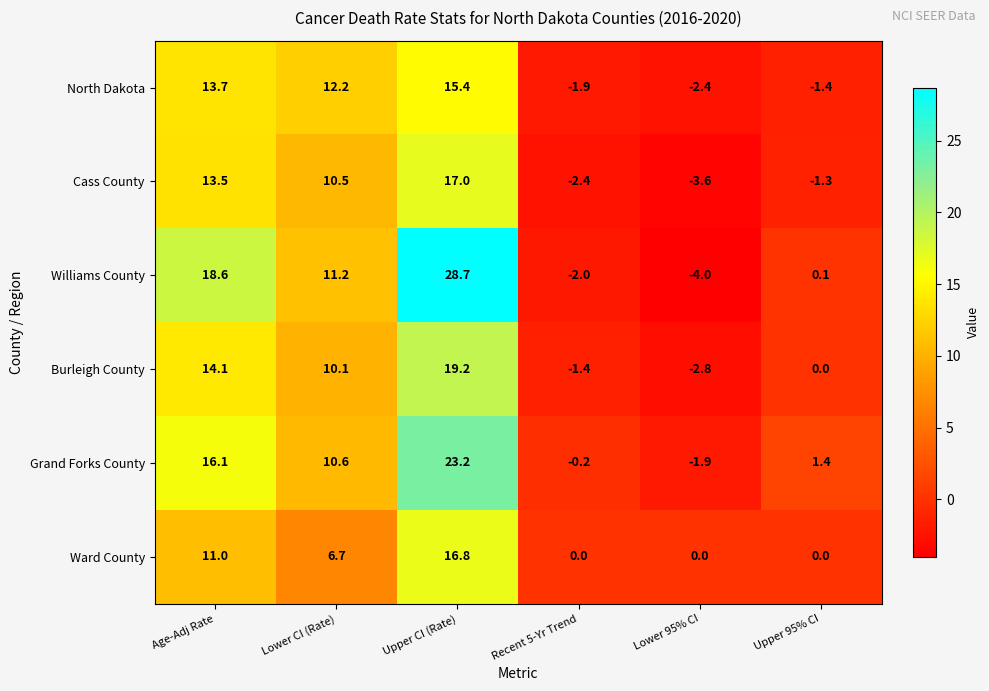

What is the total value across all series at Lower 95% CI?

-14.7